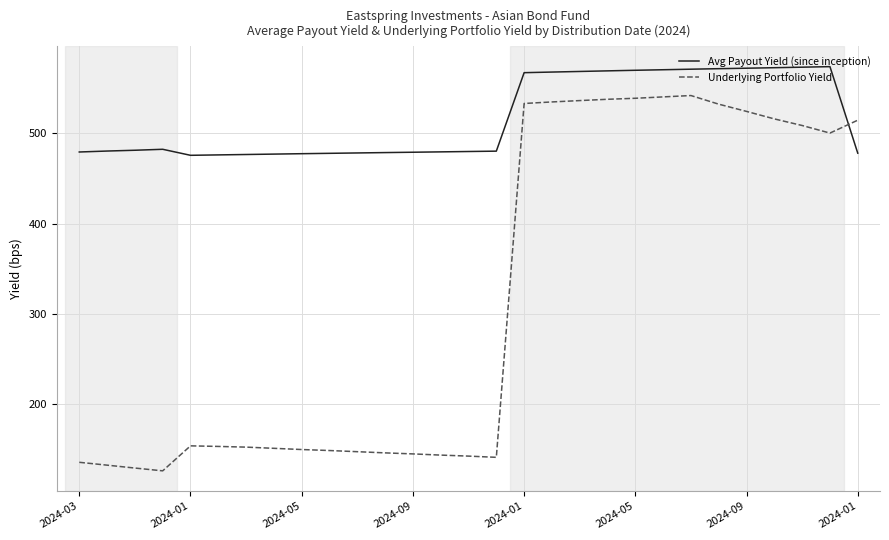

Which series has the widest spread of values?

Underlying Portfolio Yield